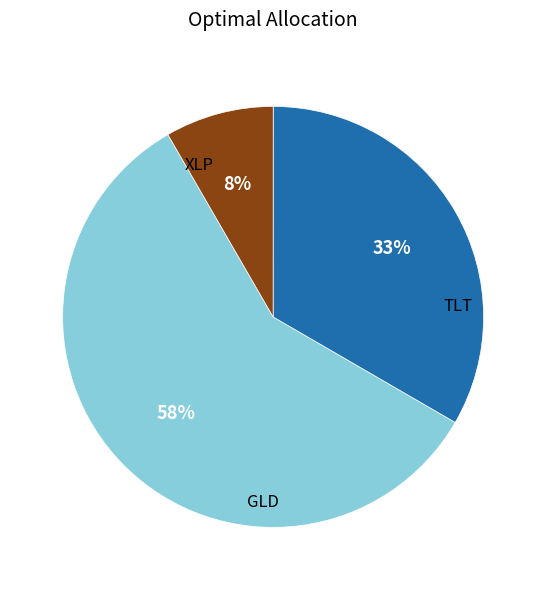

Does any single category account for the majority?

Yes